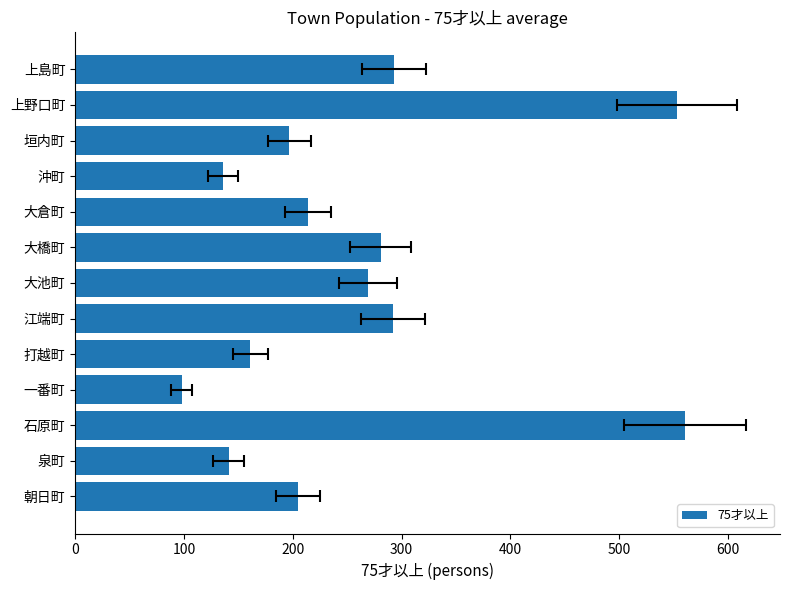

What is the greatest value displayed?

561